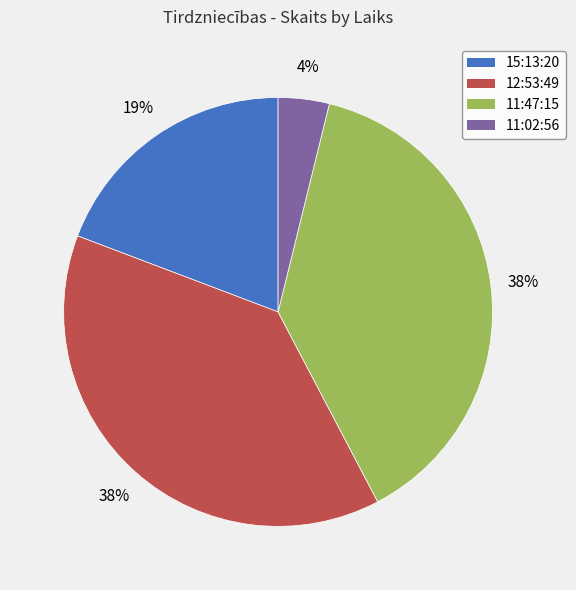

How many slices are in this pie chart?

4